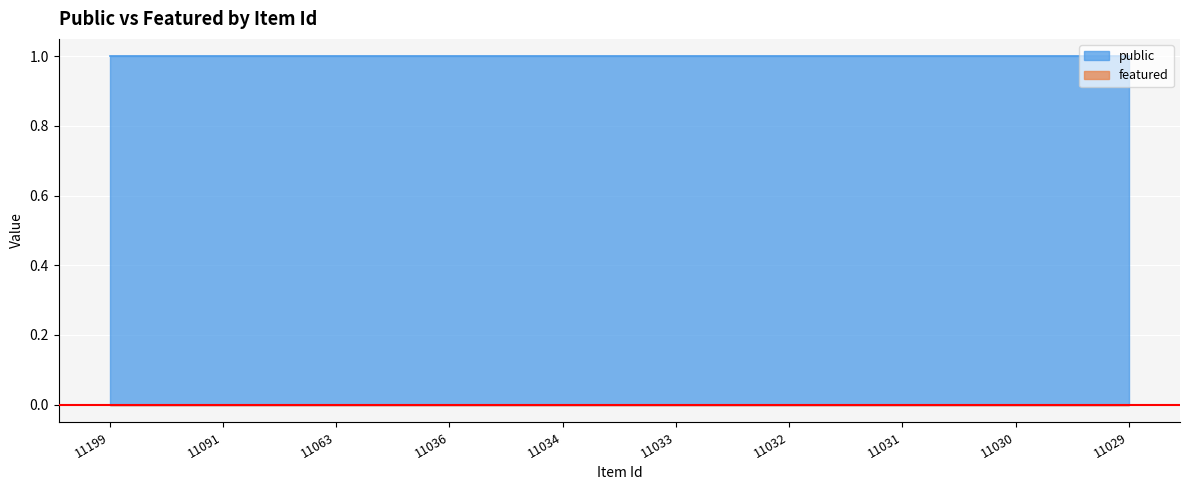

Which series has the largest total across all categories?

public